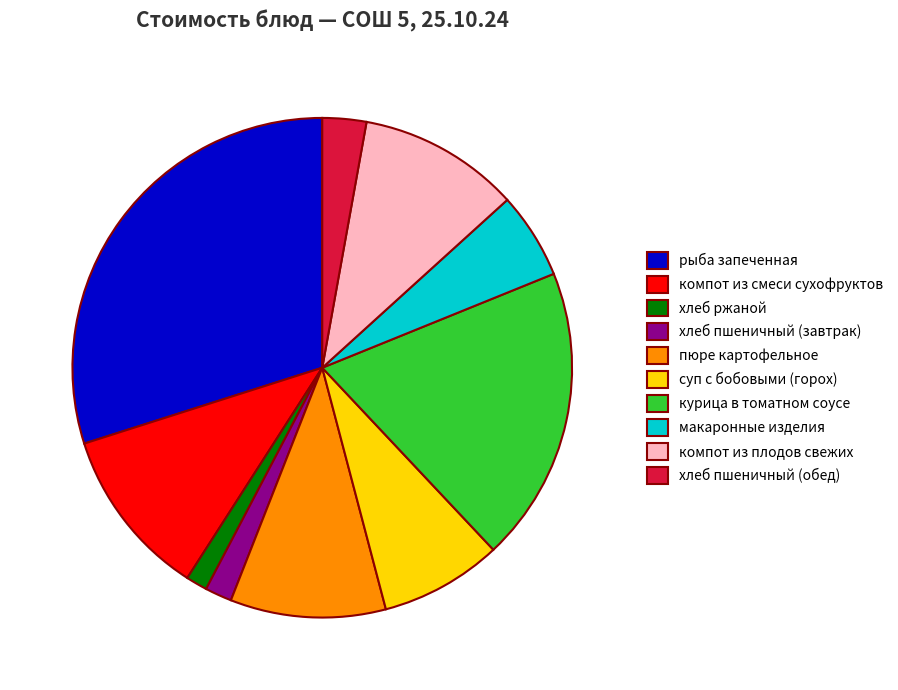

What is the largest slice in the pie chart?

рыба запеченная